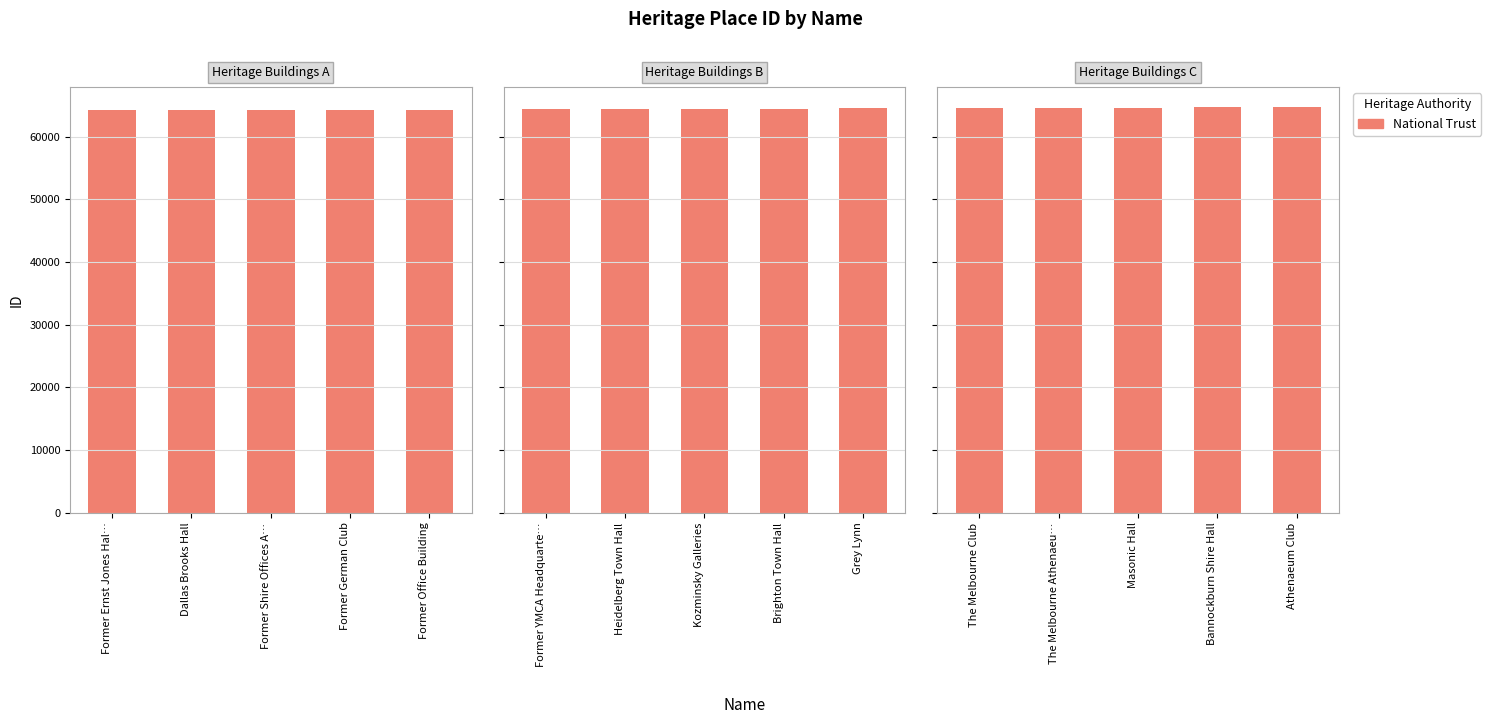

What is the difference between the second highest and second lowest values?

51